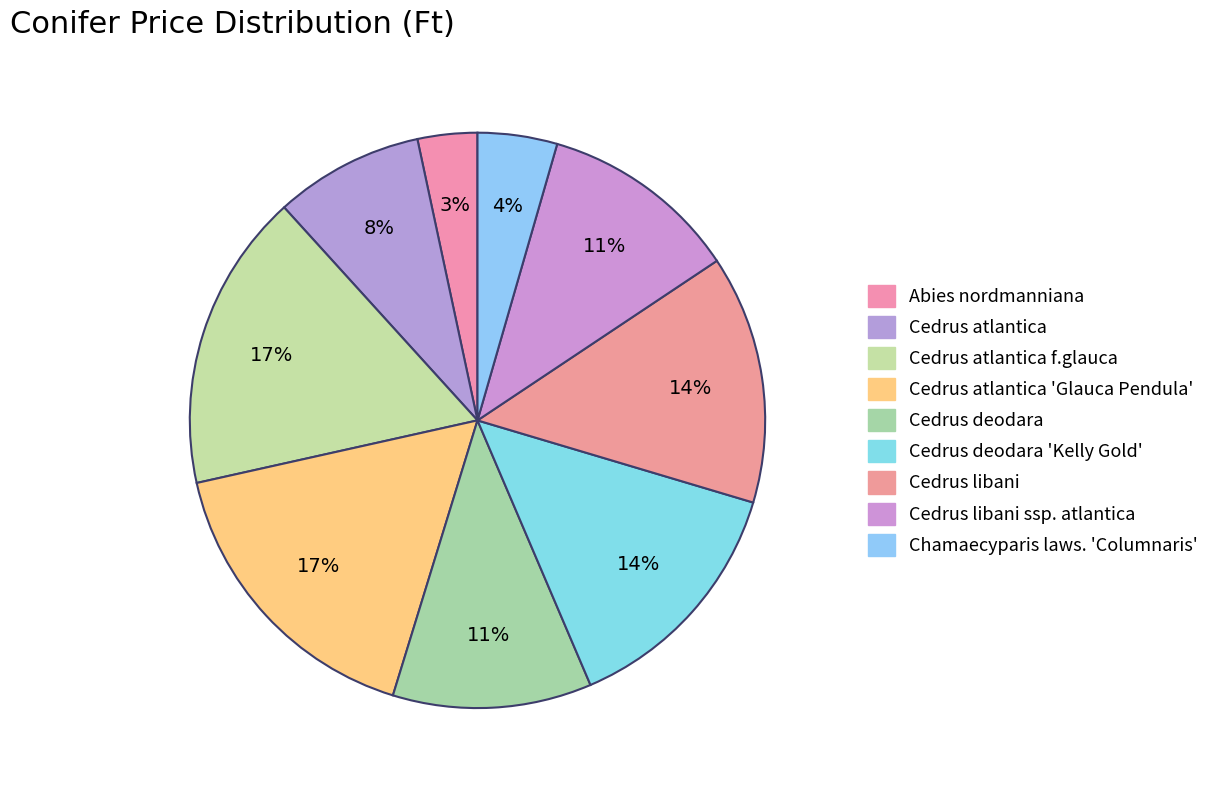

How many slices are in this pie chart?

9